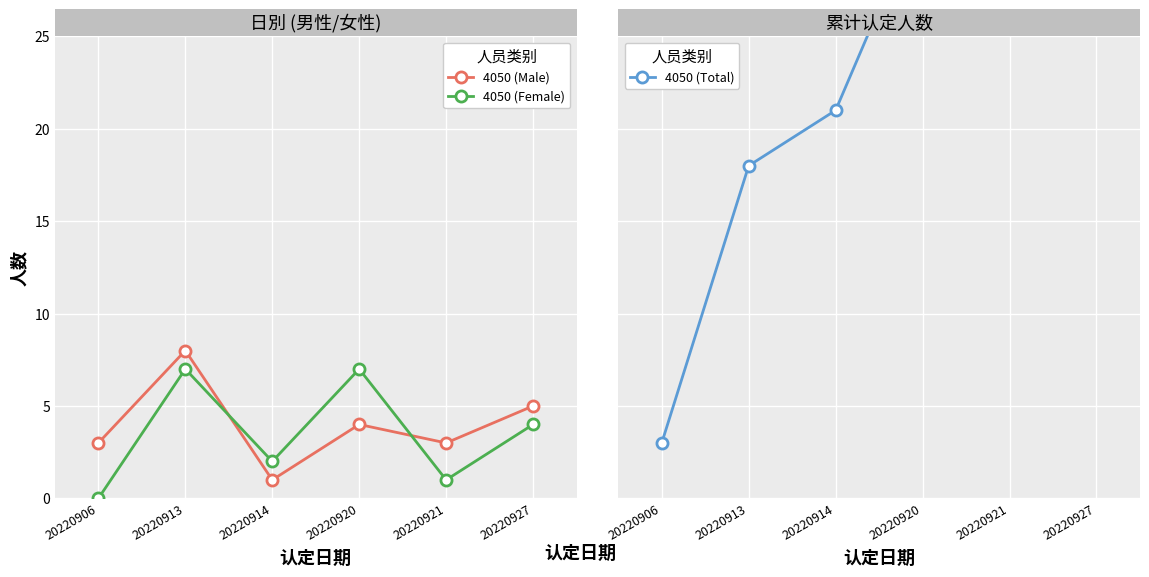

What is the total value across all series at 20220927?

54